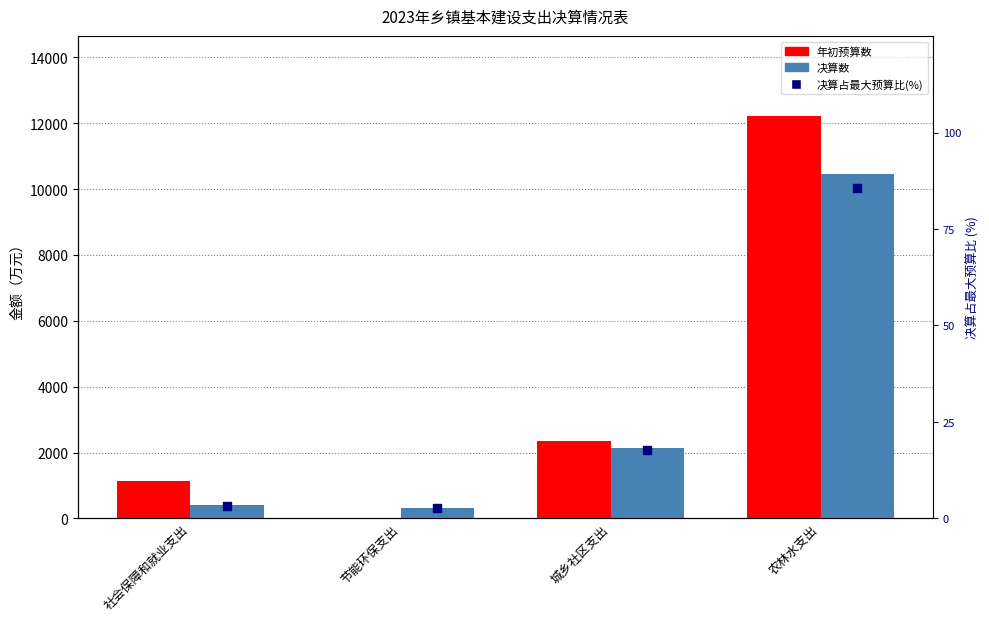

At which category is the sum across all series the highest?

农林水支出